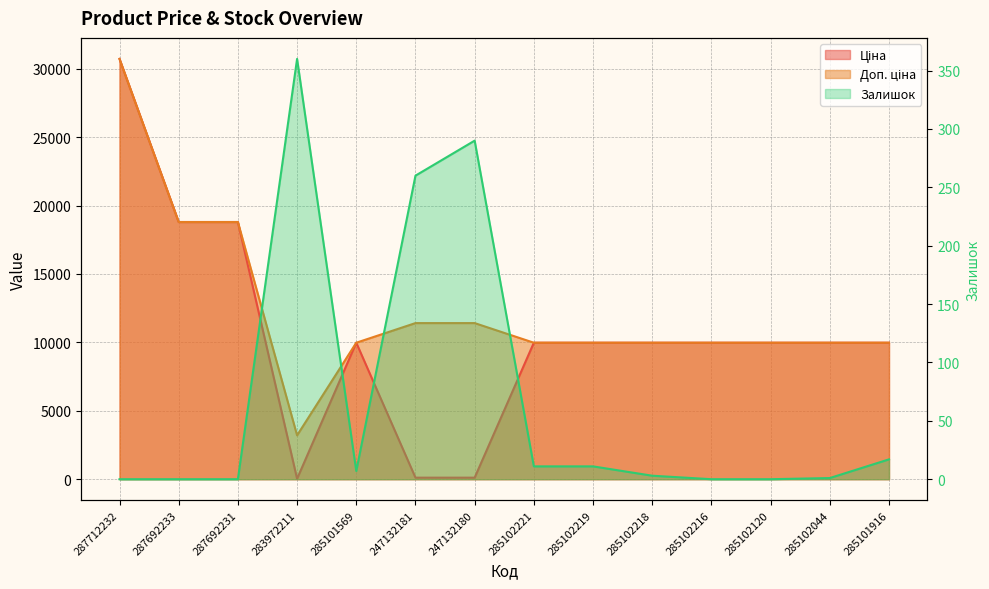

Rank the series by their maximum value, from lowest to highest.

Залишок, Ціна, Доп. ціна